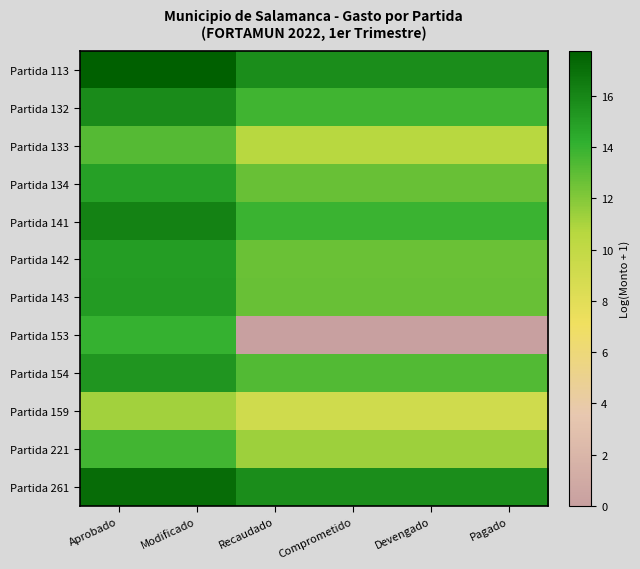

At which category does the chart reach its peak across all series?

Aprobado